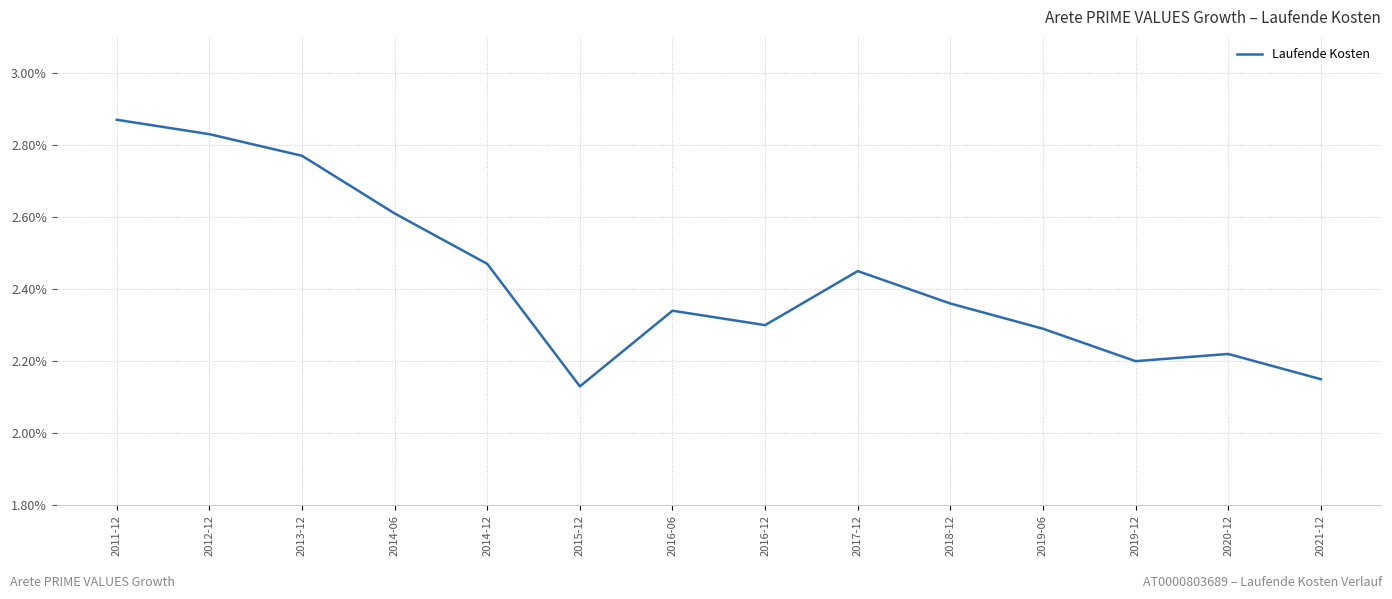

Where is the first local minimum?

2015-12